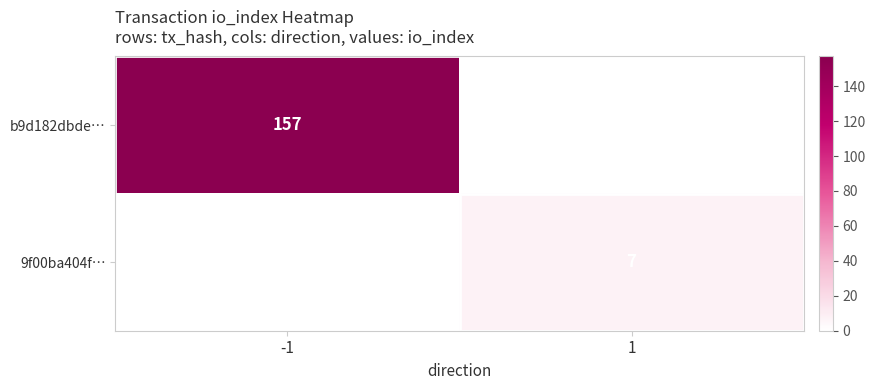

What is the maximum value shown in the chart?

157